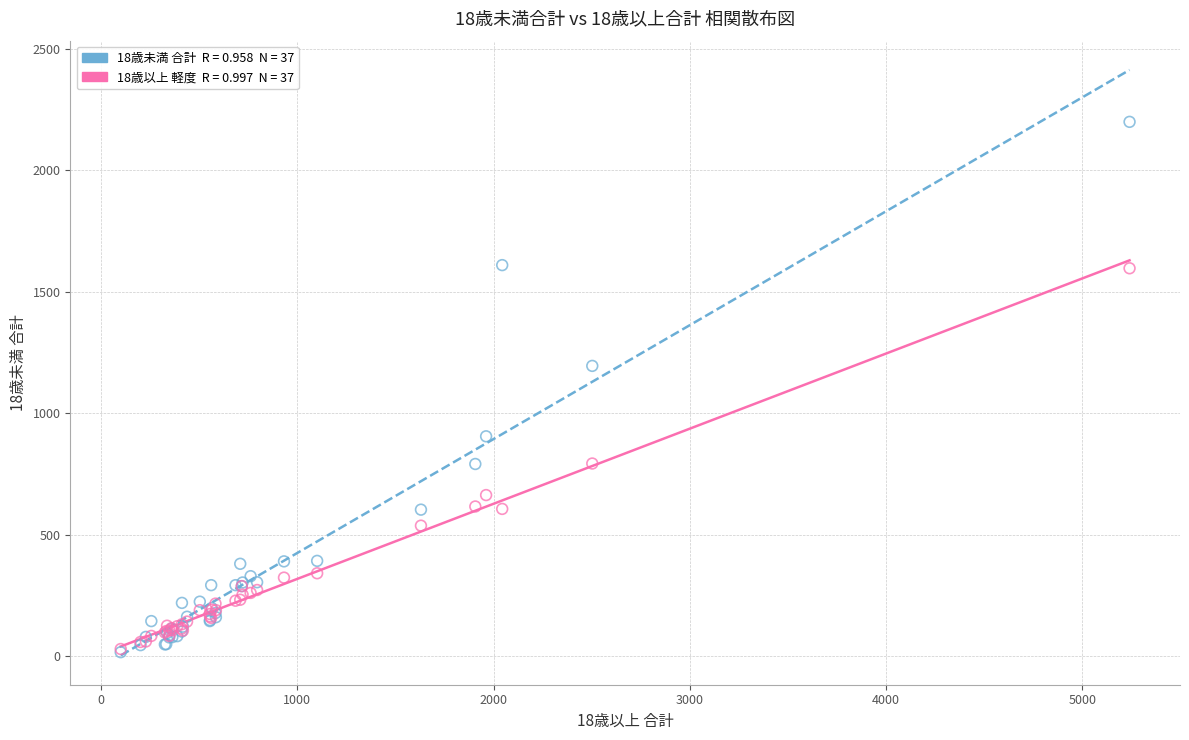

Across all series, what Y value is closest to 1108?

1195